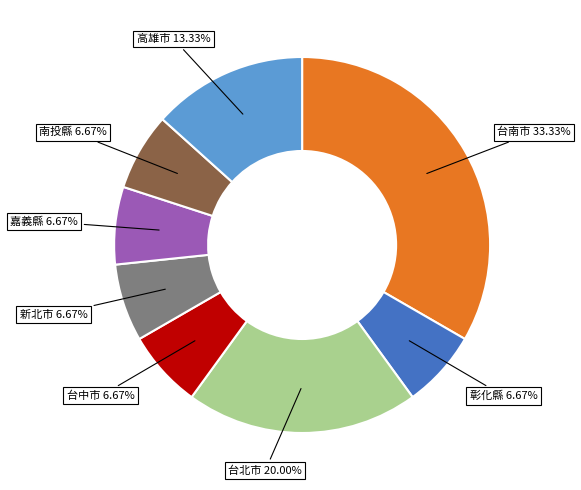

What percentage is the 彰化縣 slice, to the nearest percent?

7%